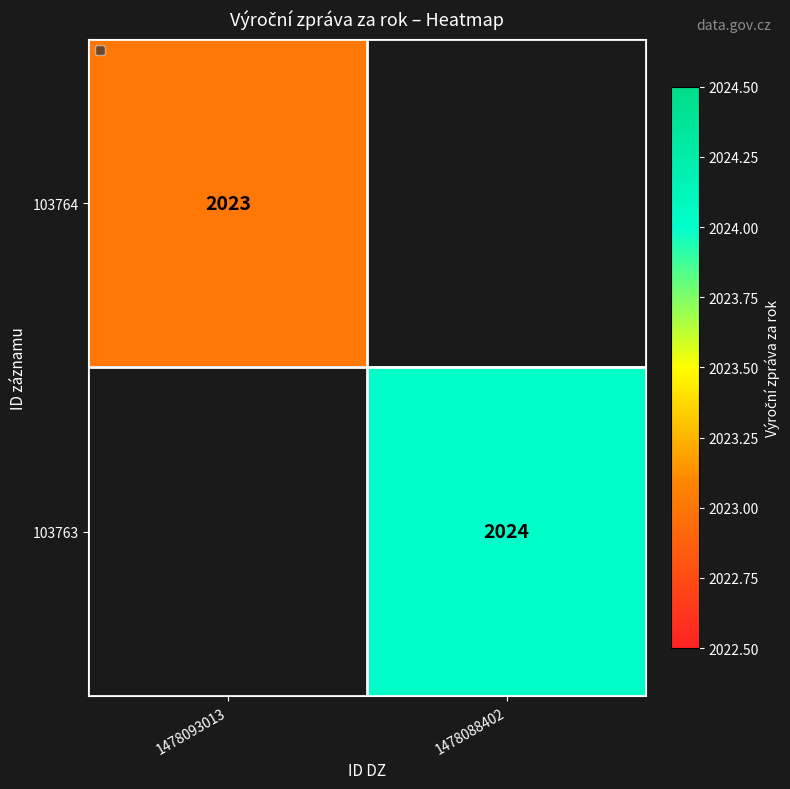

Is it true that 103764 equals 2023 at 1478093013?

True